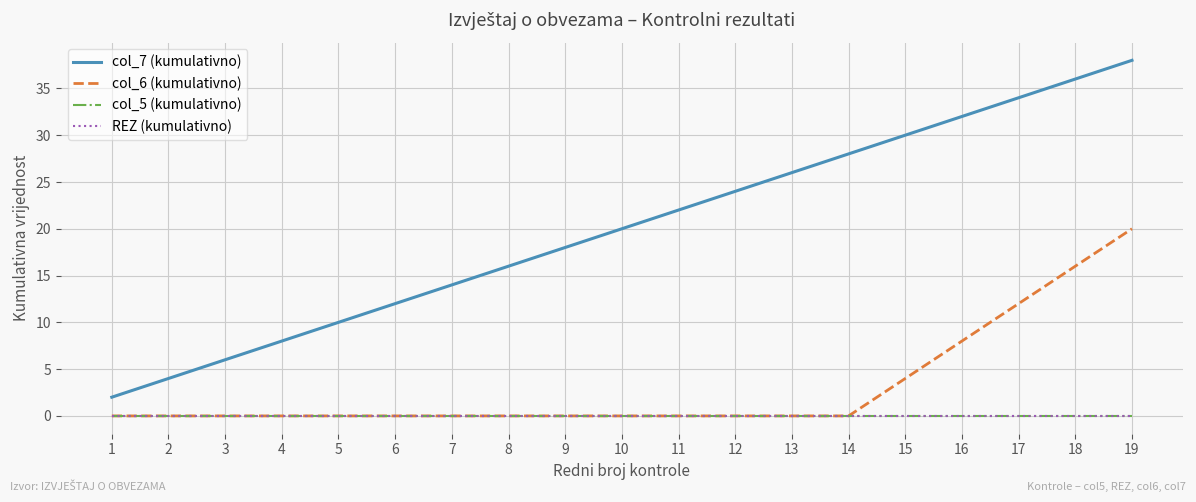

How many col_6 (kumulativno) values are between 0 and 4?

15